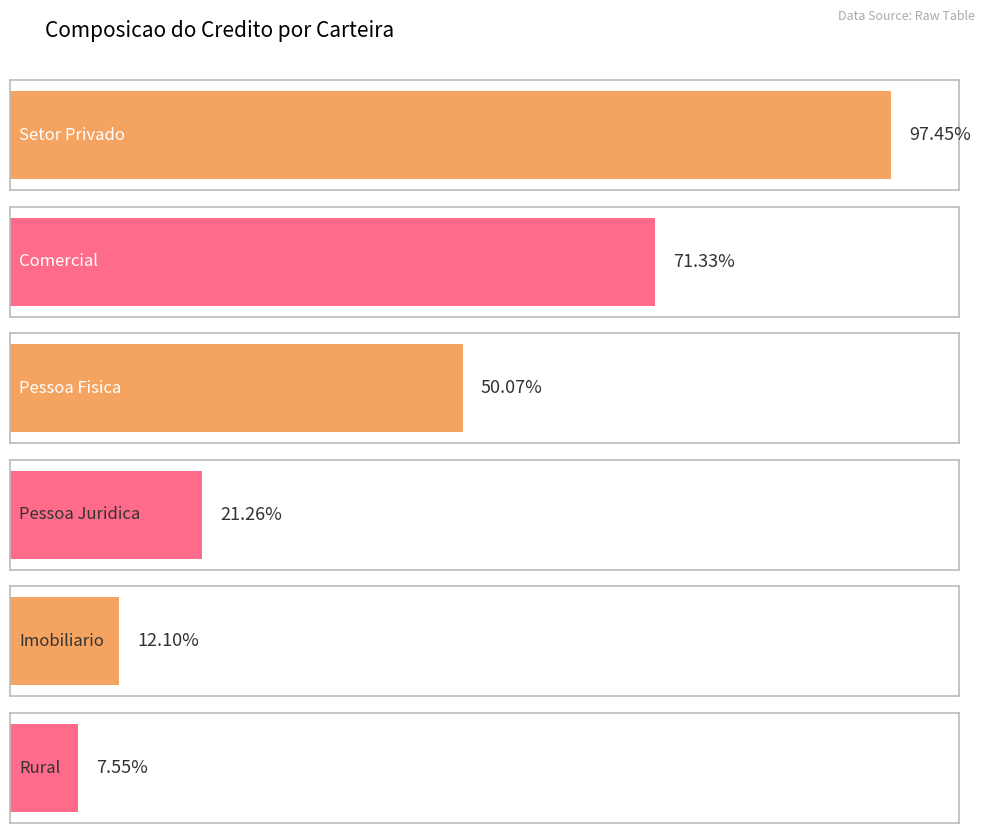

Rank the series at 2017-09-30 from highest to lowest value.

Setor Privado, Comercial, Pessoa Fisica, Pessoa Juridica, Imobiliario, Rural